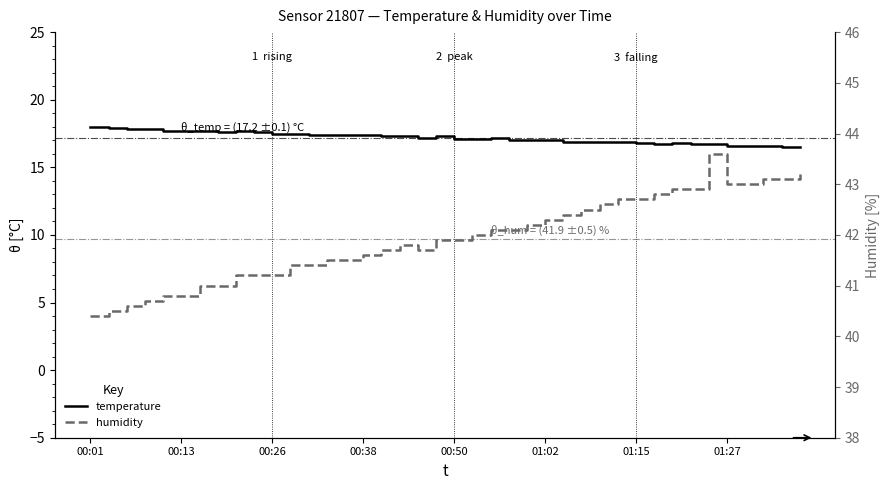

At how many categories does at least one series exceed 41?

32